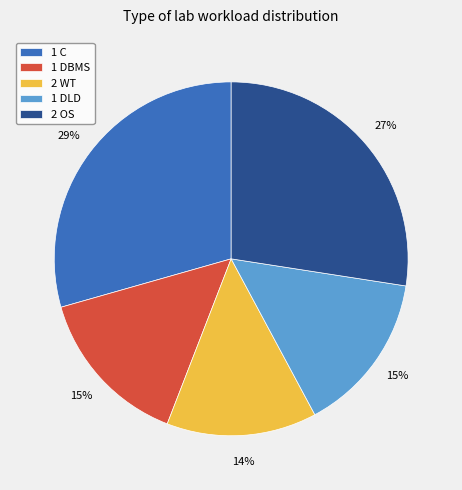

Between 1 DLD and 2 OS, which is larger?

2 OS